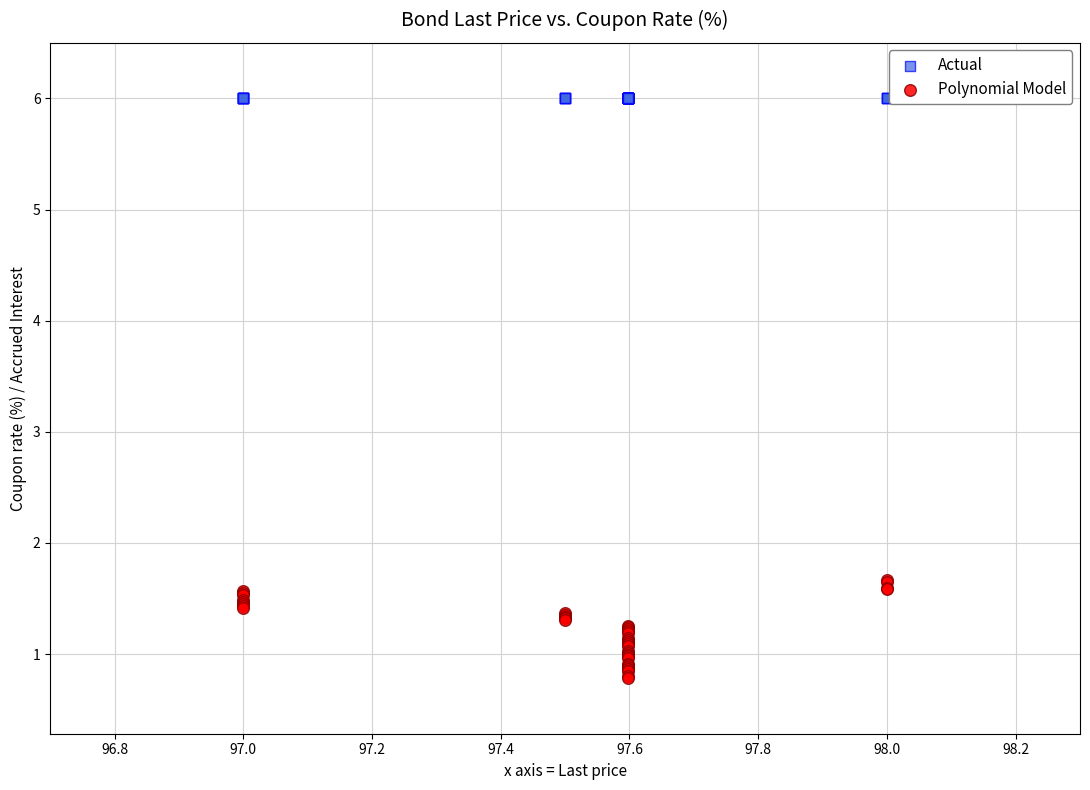

What are all the series names shown in the legend?

Actual, Polynomial Model